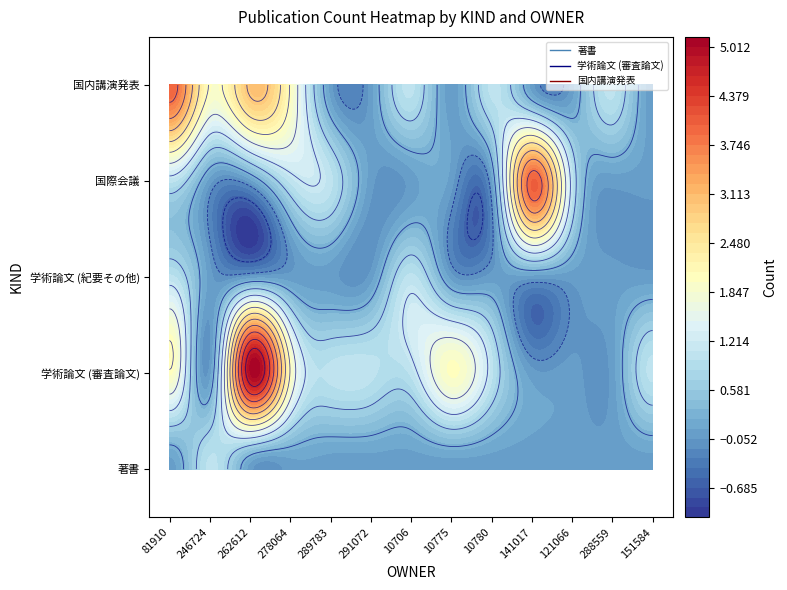

Which series has the widest spread of values?

学術論文 (審査論文)